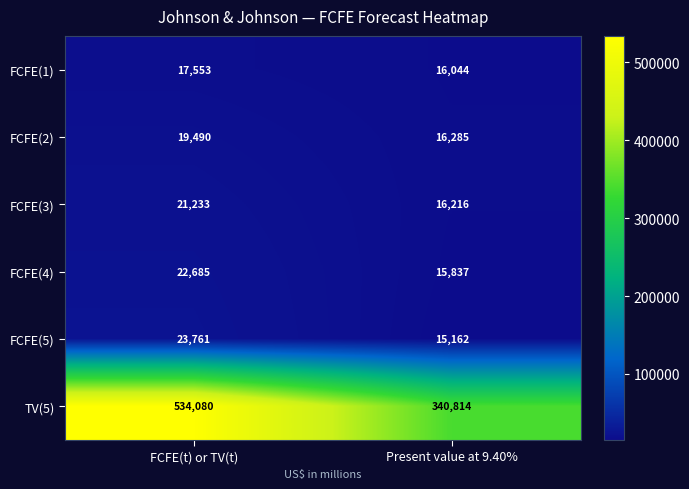

What is the sum of the FCFE(2) values at Present value at 9.40% and FCFE(t) or TV(t)?

35775